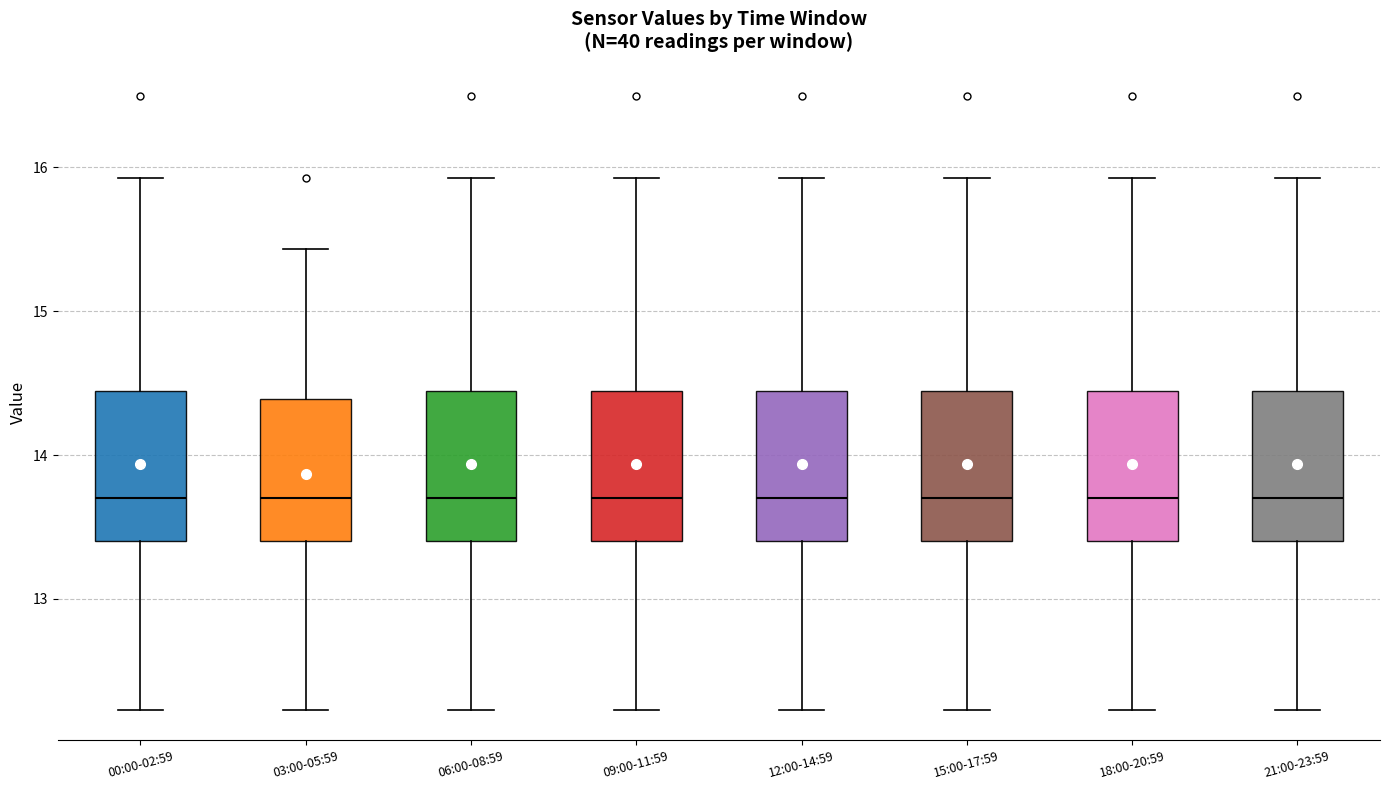

Where is the upper edge of the box for 15:00-17:59 on the y-axis? The values are not printed on the chart, so give them approximately, as read against the axis.

14.4